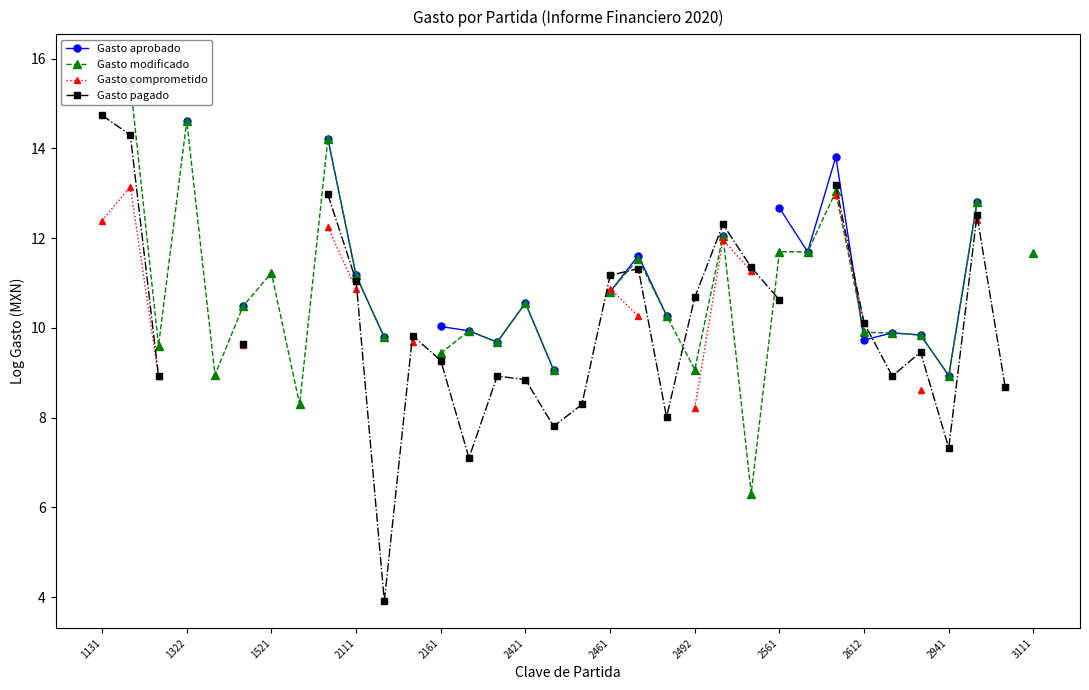

True or false: Gasto comprometido and Gasto aprobado cross at least once.

True